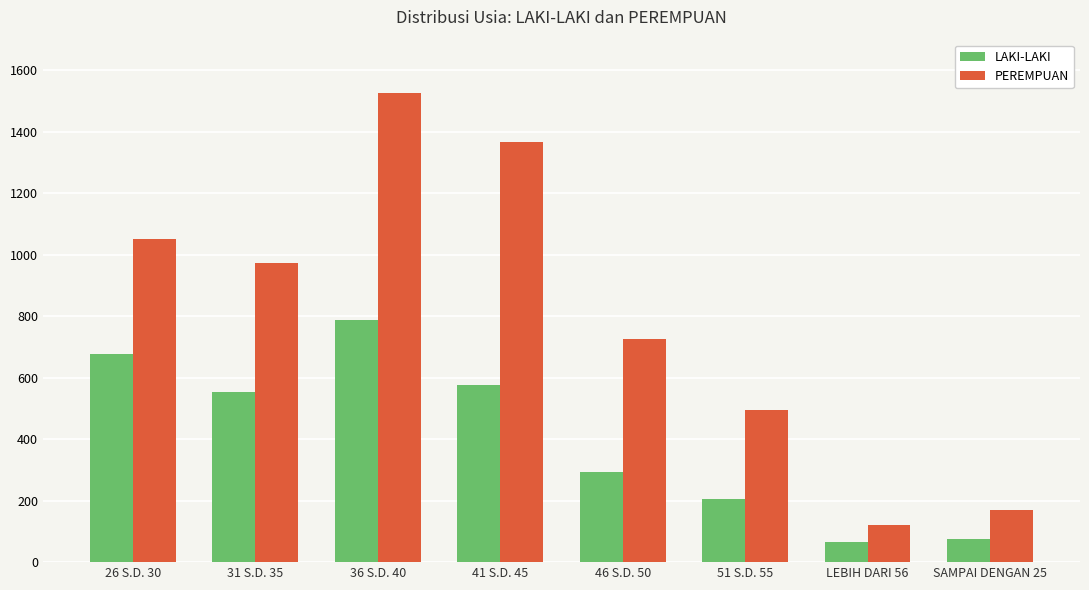

What is the difference between the maximum and minimum values in the LAKI-LAKI series?

722